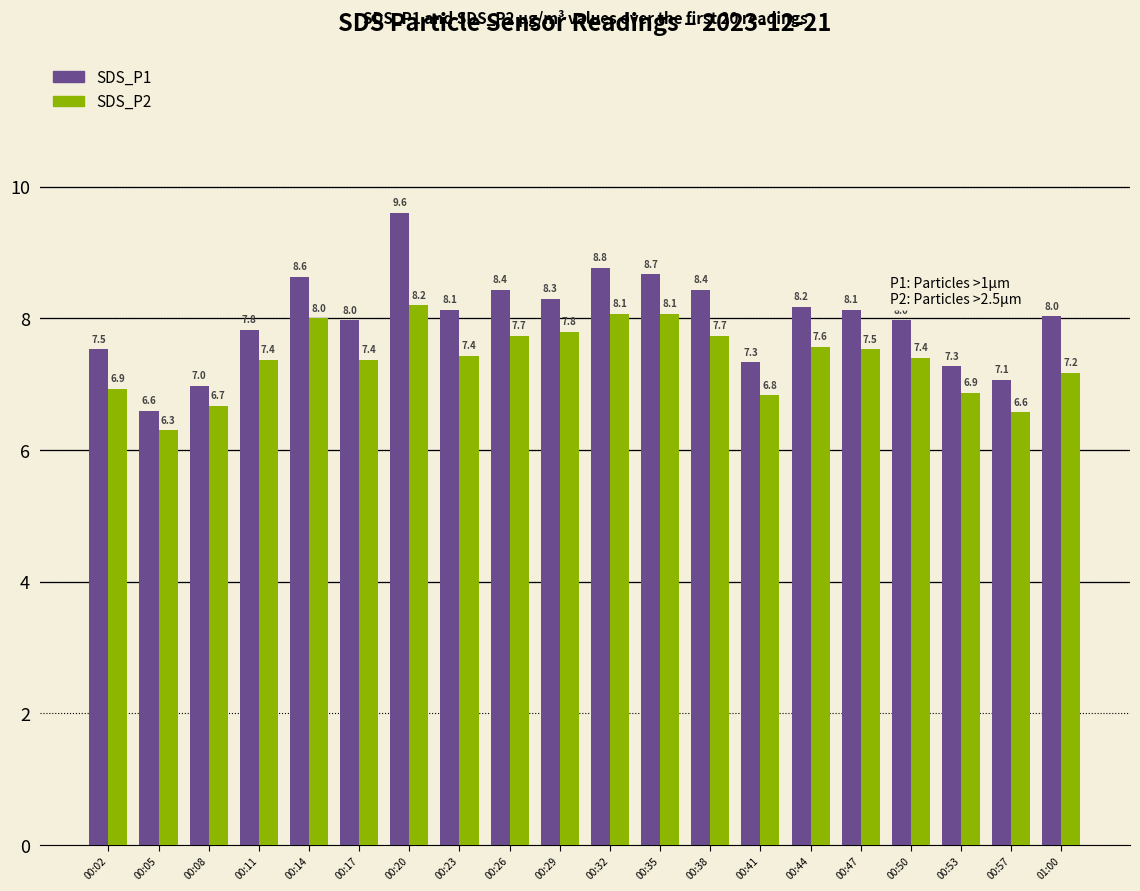

What is the difference between the highest and lowest values at 00:32?

0.7